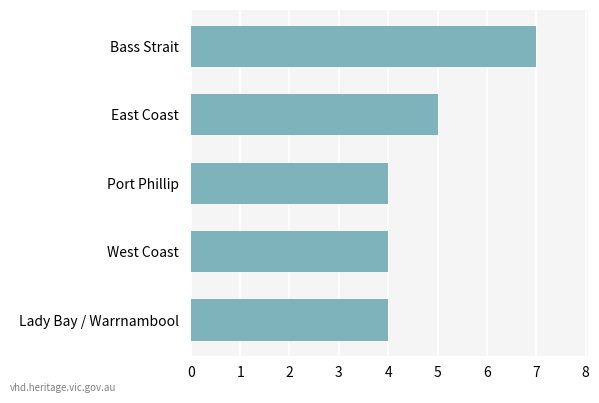

Read the value at East Coast.

5